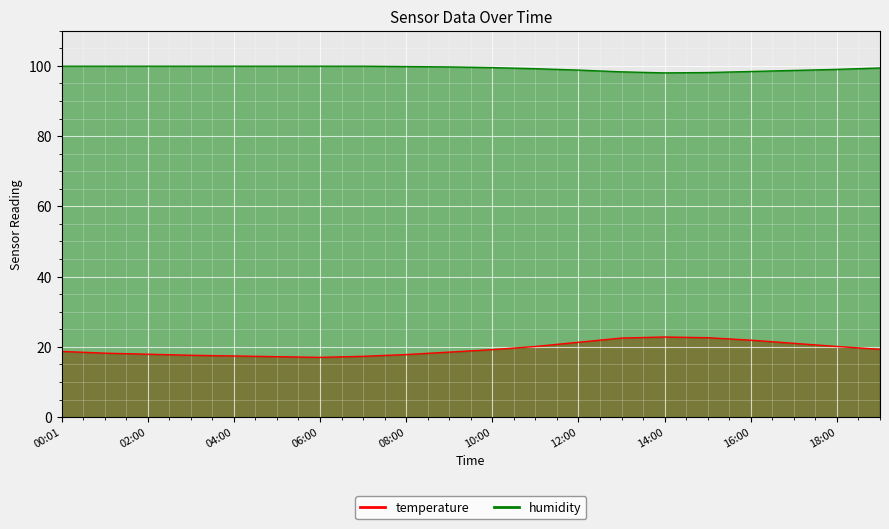

What is the sum of the humidity values at 13:00 and 19:00?

197.7